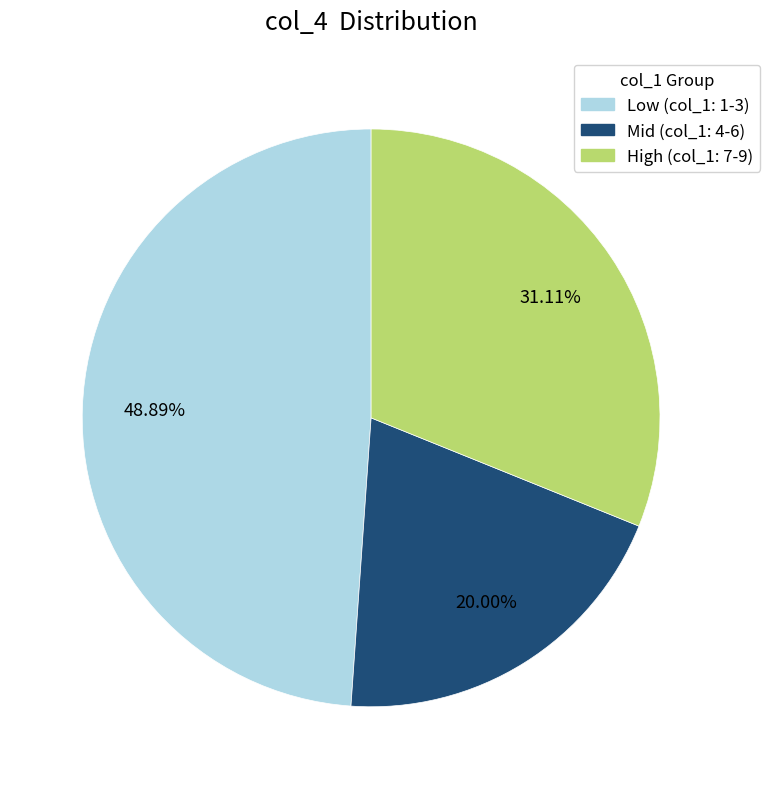

Does any single category account for the majority?

No